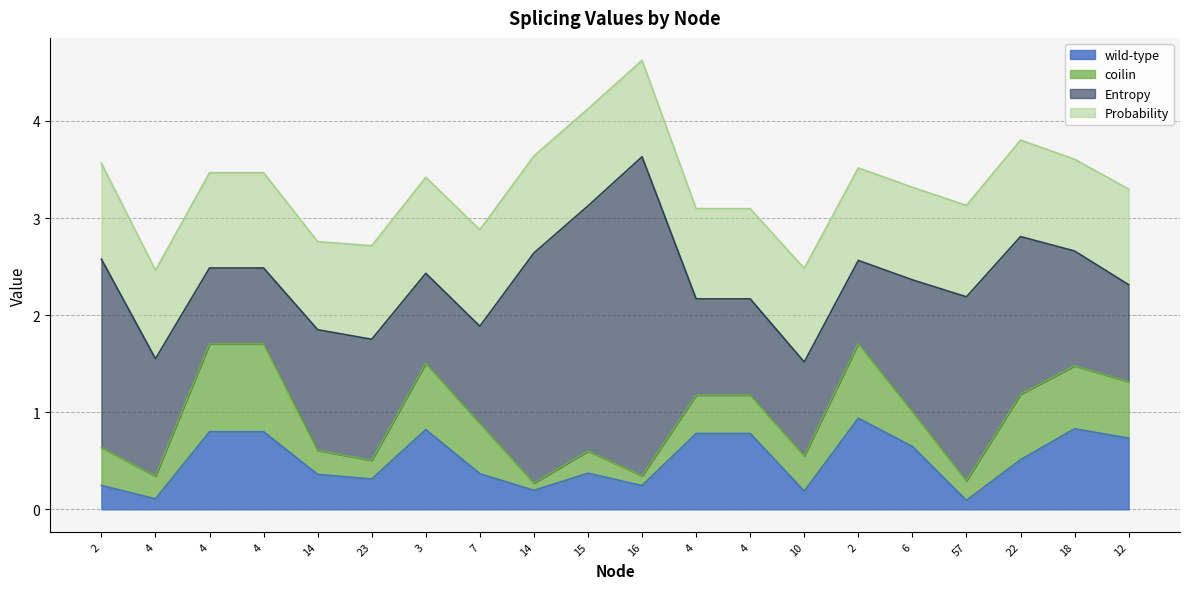

At how many categories does at least one series exceed 1?

11